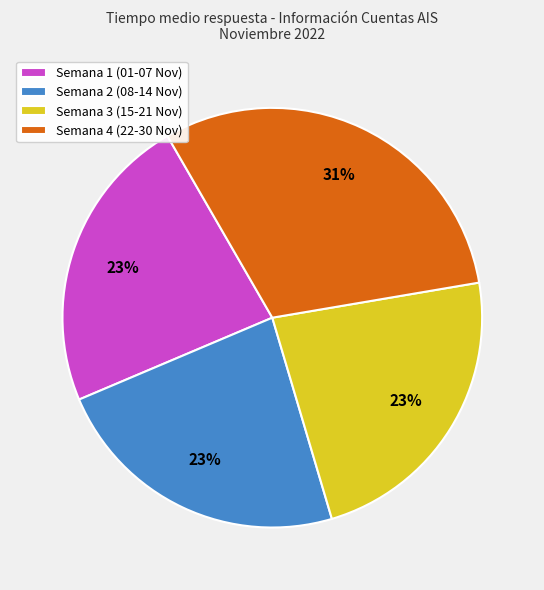

Do Semana 4 (22-30 Nov) and Semana 3 (15-21 Nov) together represent more than half of the pie?

Yes